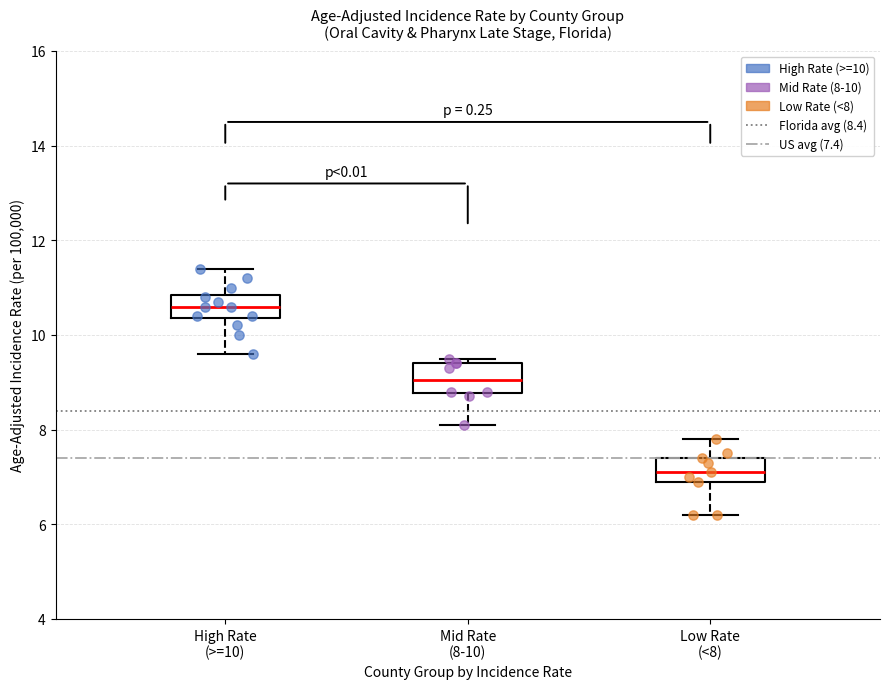

Where is the lower edge of the box for Low Rate (<8) on the y-axis? The values are not printed on the chart, so give them approximately, as read against the axis.

7.0